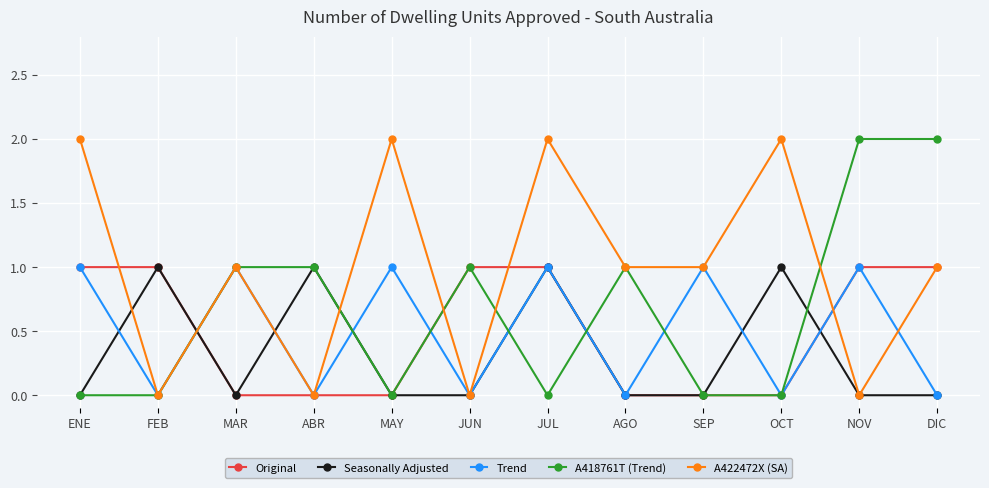

Reading left to right, transcribe all the data shown in this chart.

Original: ENE=1	FEB=1	MAR=0	ABR=0	MAY=0	JUN=1	JUL=1	AGO=0	SEP=0	OCT=0	NOV=1	DIC=1
Seasonally Adjusted: ENE=0	FEB=1	MAR=0	ABR=1	MAY=0	JUN=0	JUL=1	AGO=0	SEP=0	OCT=1	NOV=0	DIC=0
Trend: ENE=1	FEB=0	MAR=1	ABR=0	MAY=1	JUN=0	JUL=1	AGO=0	SEP=1	OCT=0	NOV=1	DIC=0
A418761T (Trend): ENE=0	FEB=0	MAR=1	ABR=1	MAY=0	JUN=1	JUL=0	AGO=1	SEP=0	OCT=0	NOV=2	DIC=2
A422472X (SA): ENE=2	FEB=0	MAR=1	ABR=0	MAY=2	JUN=0	JUL=2	AGO=1	SEP=1	OCT=2	NOV=0	DIC=1